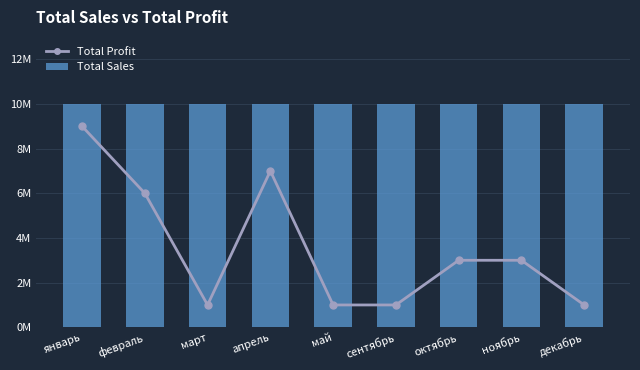

How many data points does each series have?

9